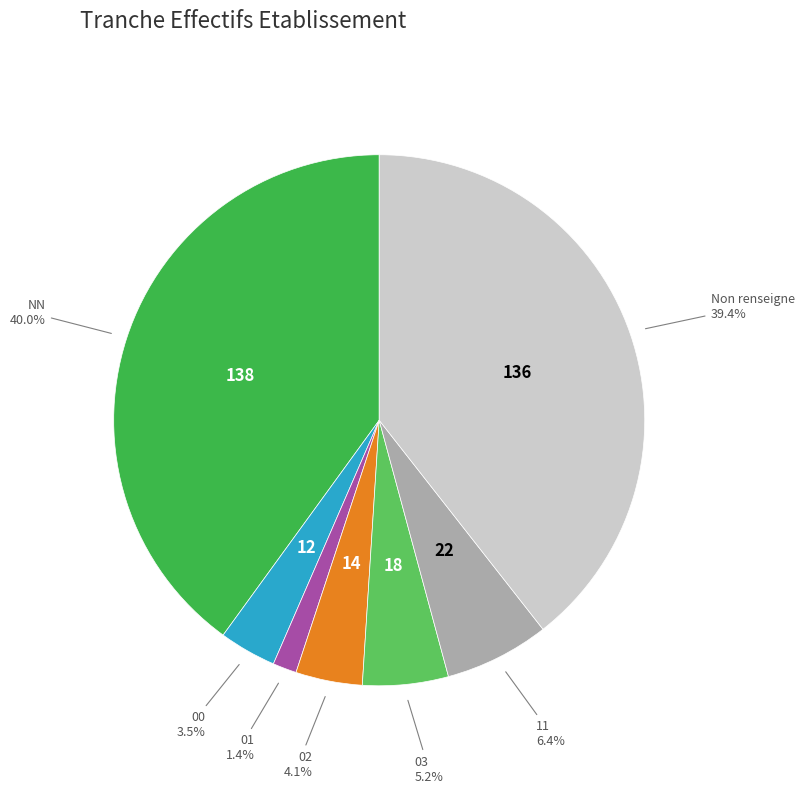

Rank the categories by value from lowest to highest.

01, 00, 02, 03, 11, Non renseigne, NN